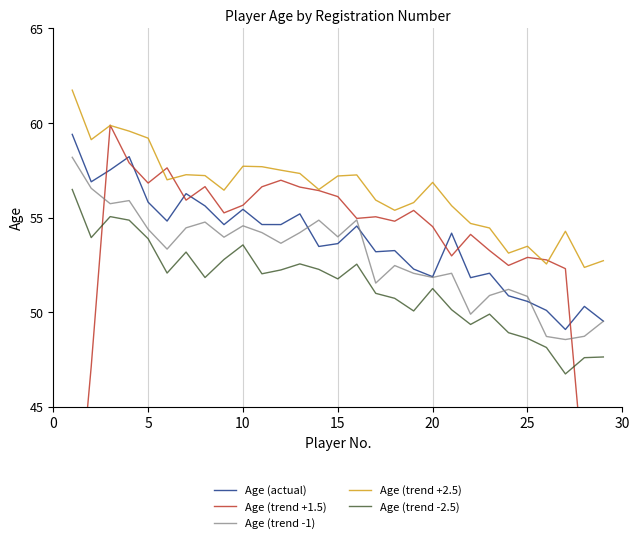

True or false: Age (trend -1) and Age (trend +2.5) cross at least once.

False